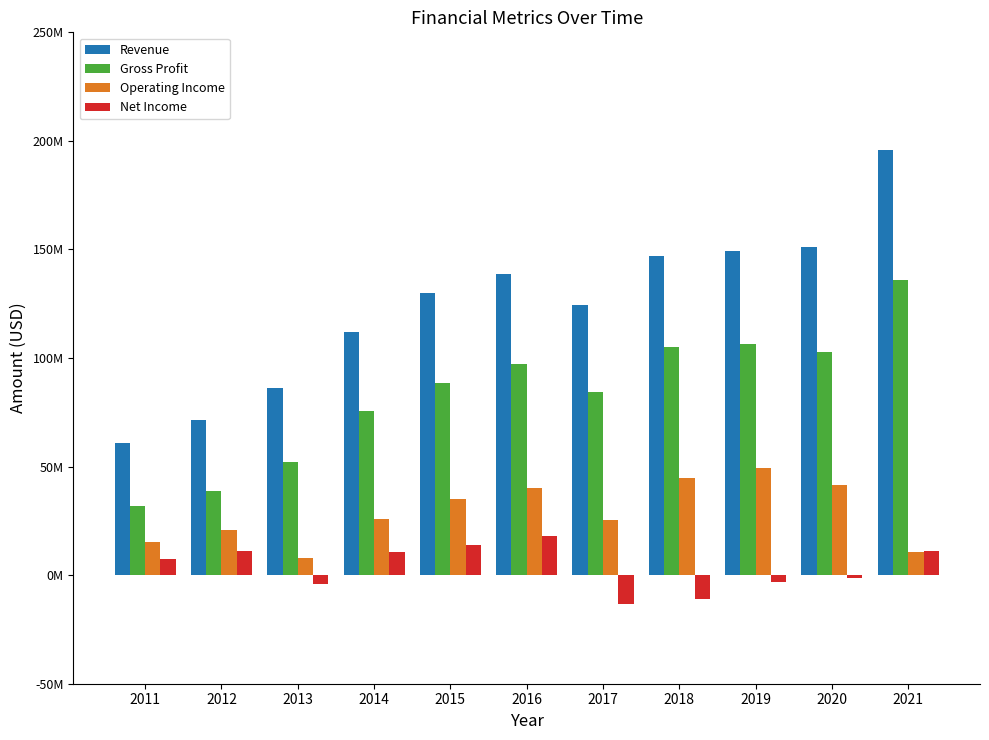

Which series has the largest total across all categories?

Revenue